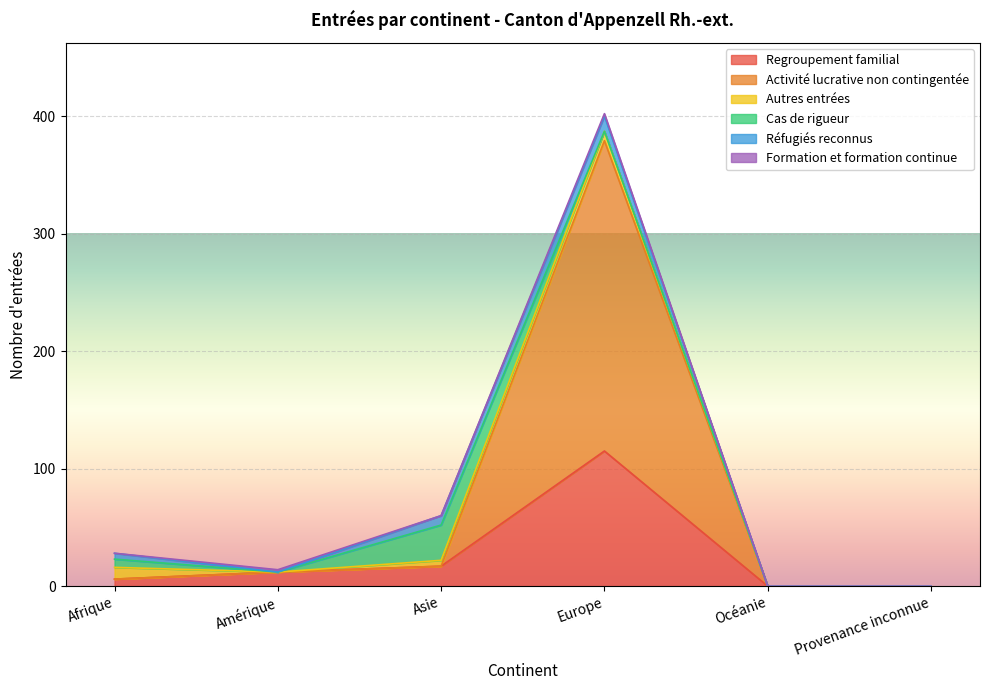

True or false: Cas de rigueur has a value of 0 at Europe.

True